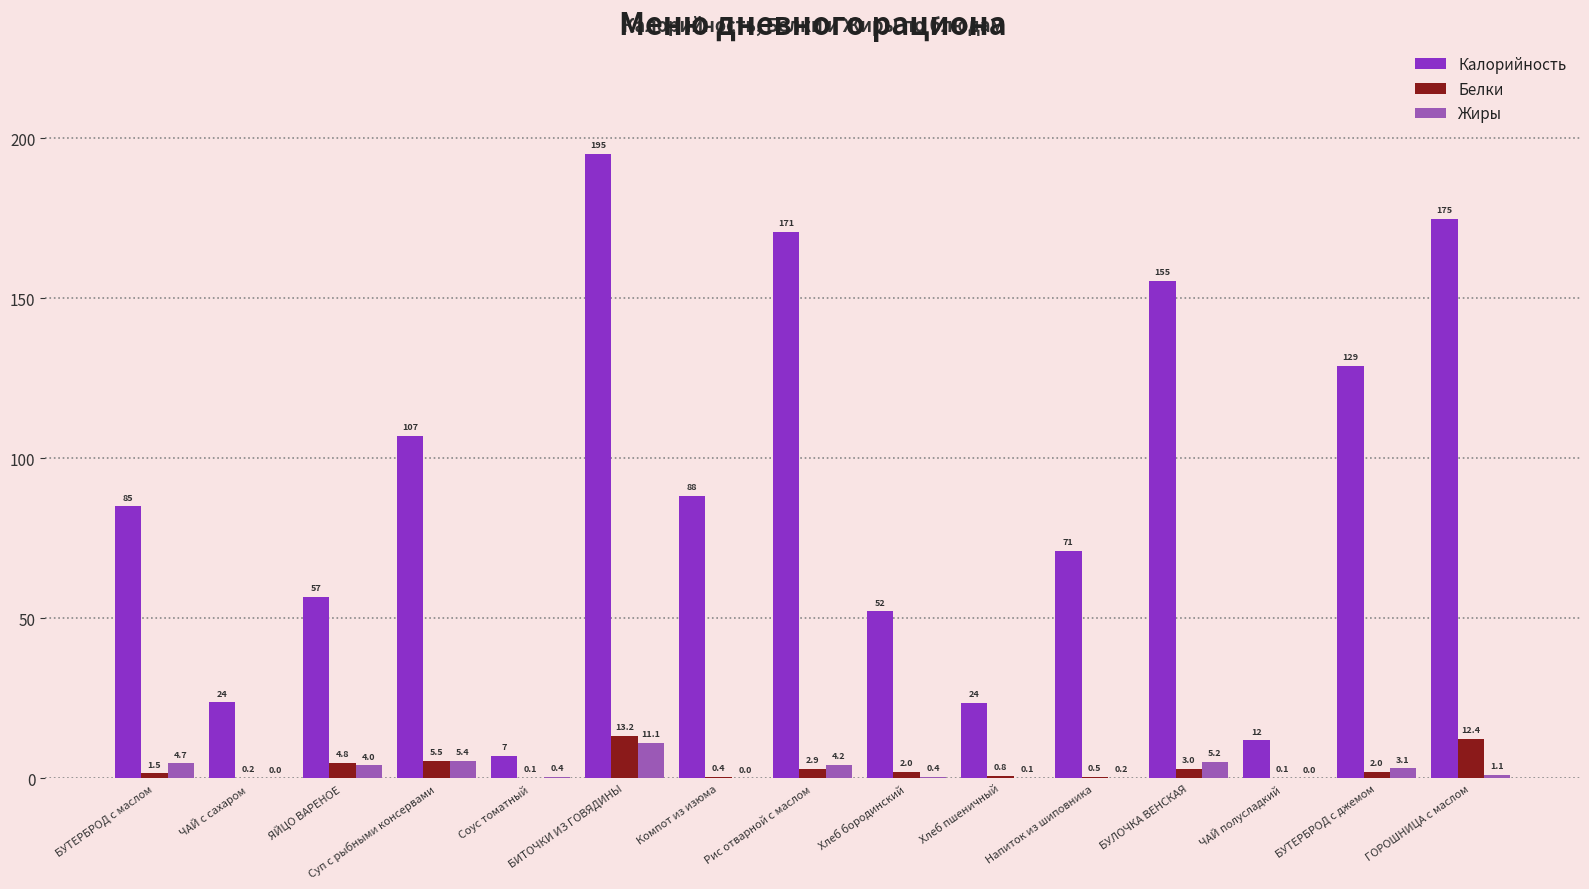

At which label is Жиры closest to 5?

БУЛОЧКА ВЕНСКАЯ